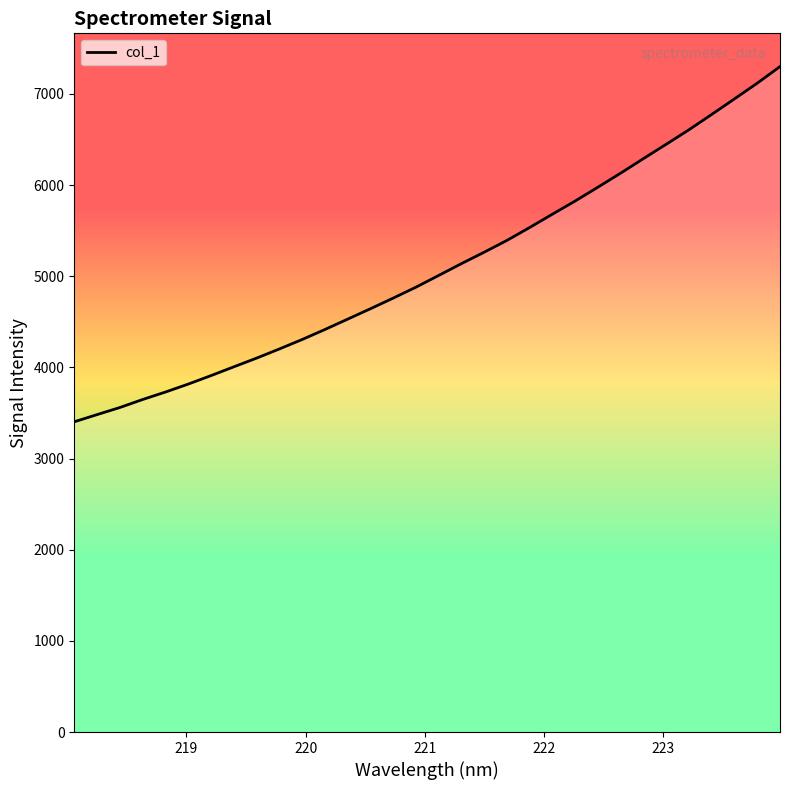

True or false: there are more than 0 points higher than both neighbors.

False